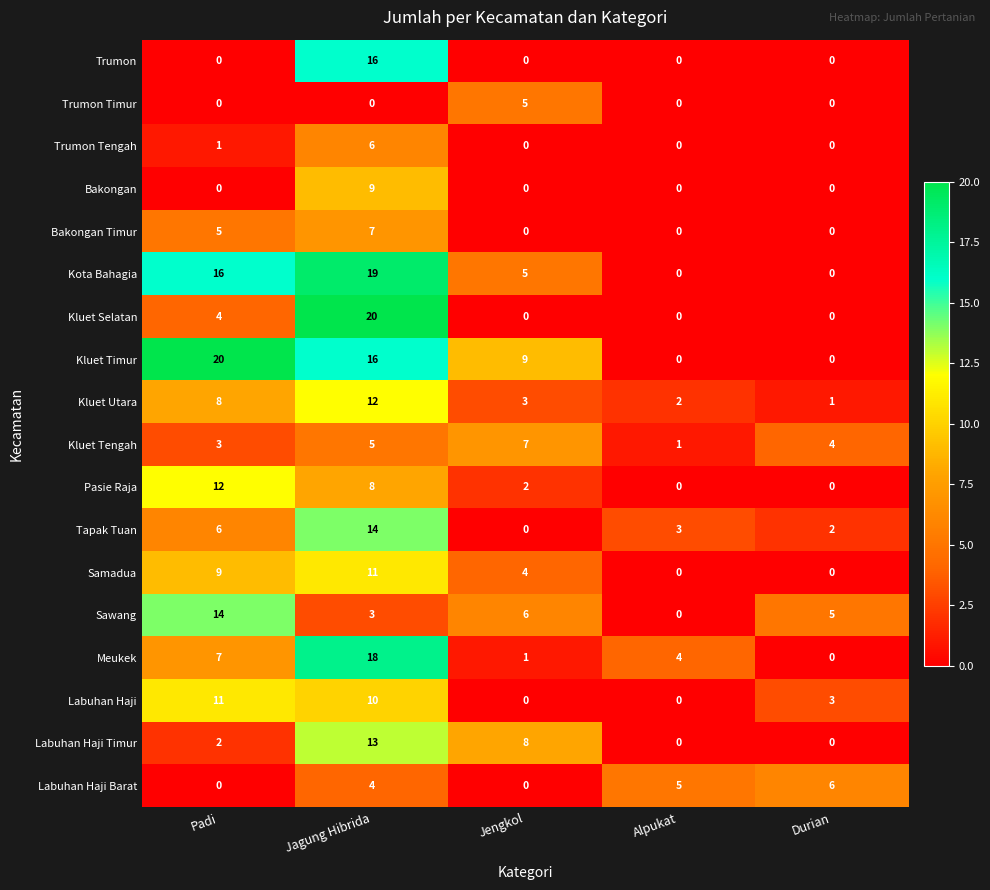

What is the difference between the maximum and minimum values in the Trumon Timur series?

5